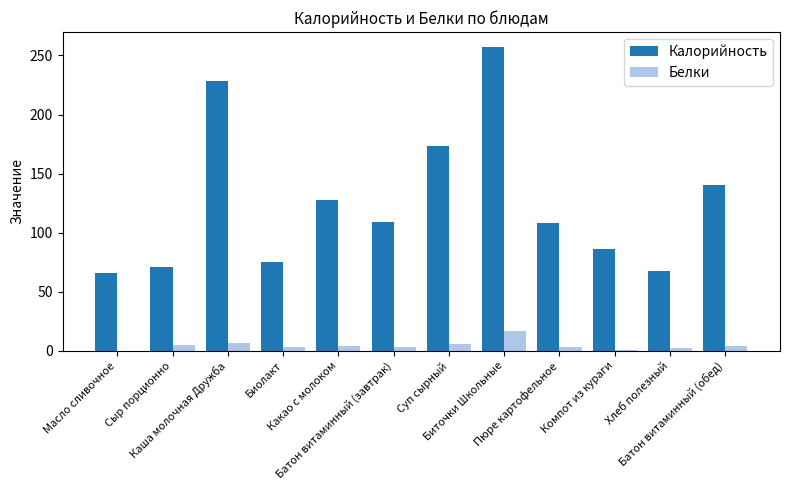

Which series has the largest total across all categories?

Калорийность